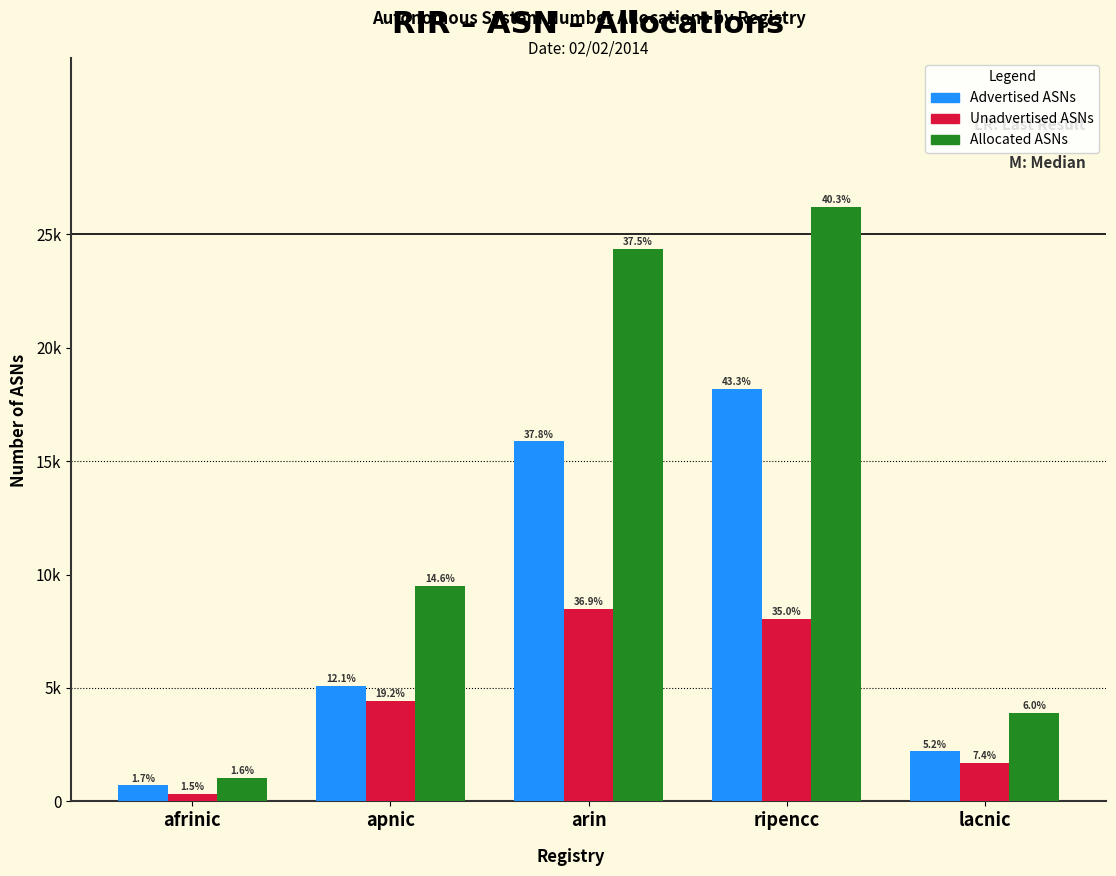

What is the difference between the Advertised ASNs values at afrinic and lacnic?

1495